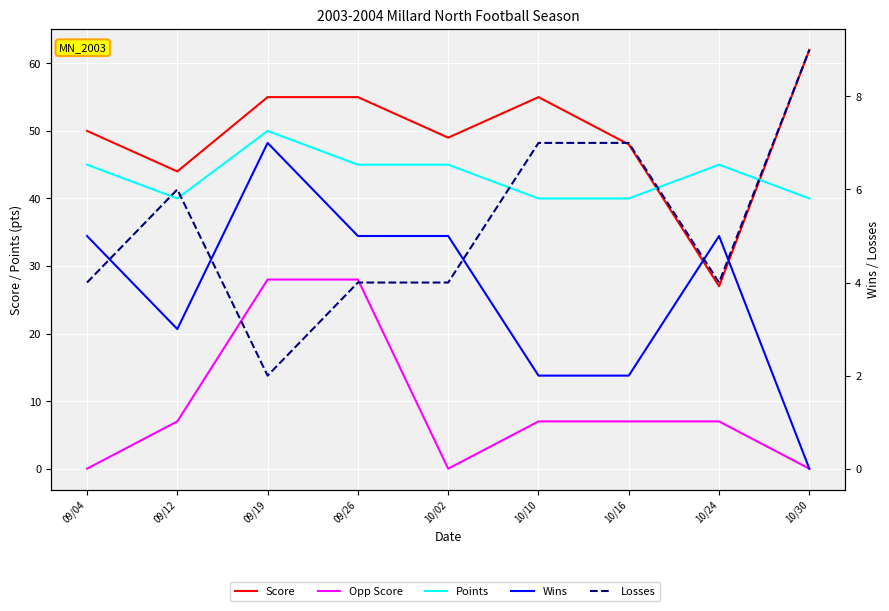

True or false: Score and Losses cross at least once.

False